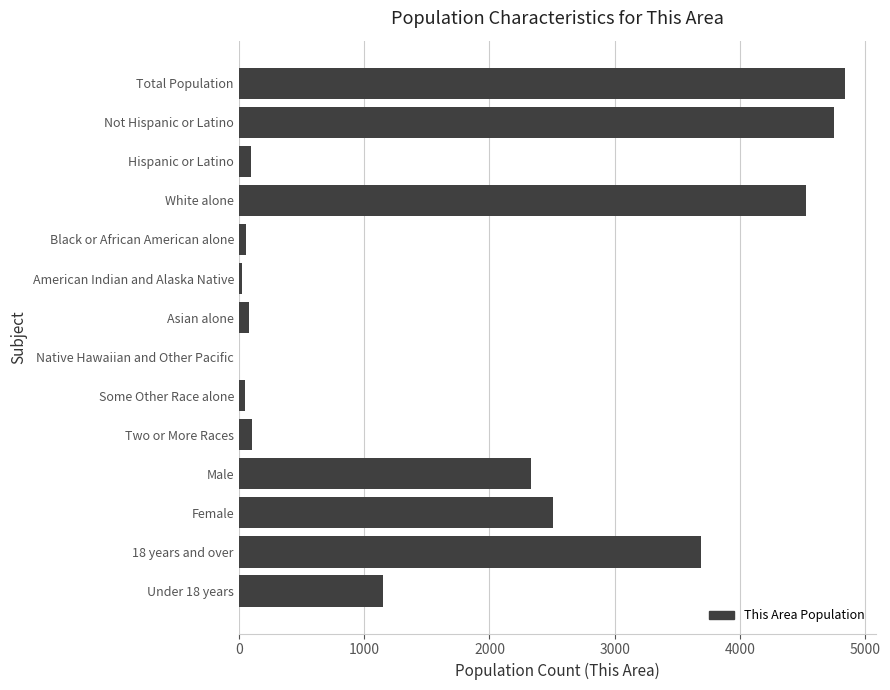

Which has a higher value, Hispanic or Latino or Total Population?

Total Population